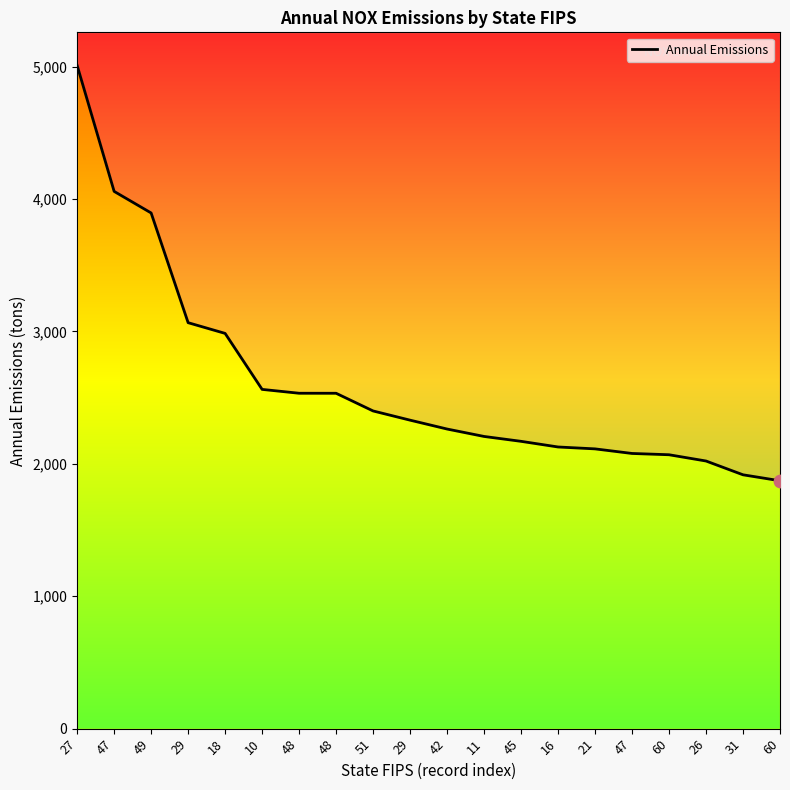

What is the change in value from 45 to 60?

-101.4